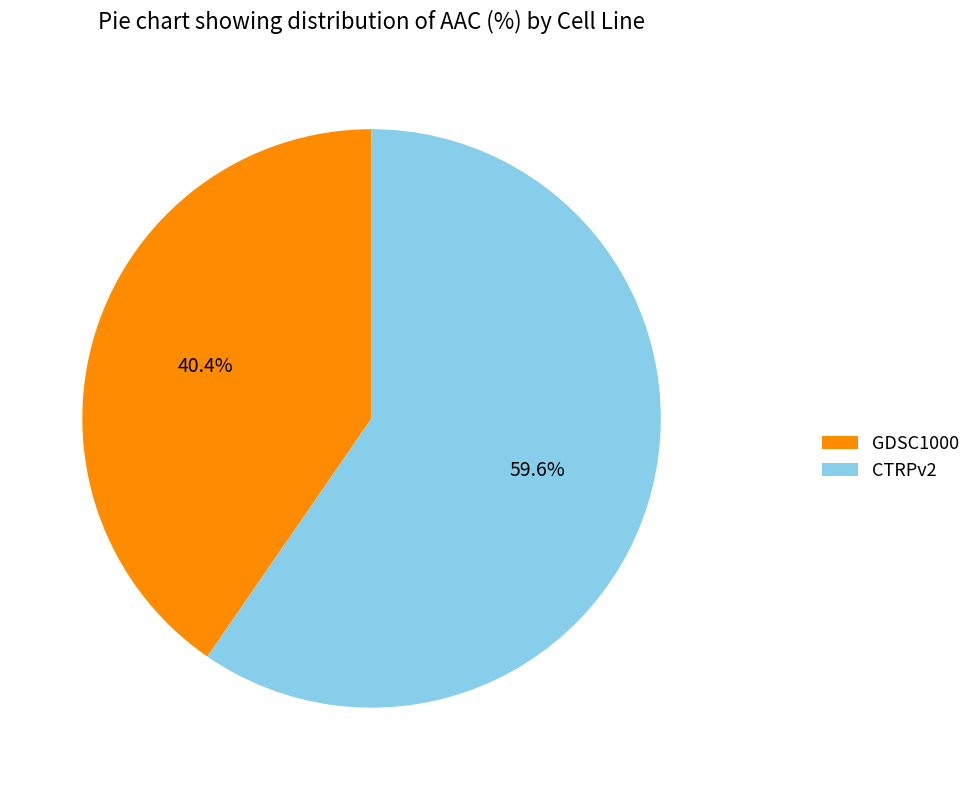

To the nearest percent, what is the average slice percentage?

50%